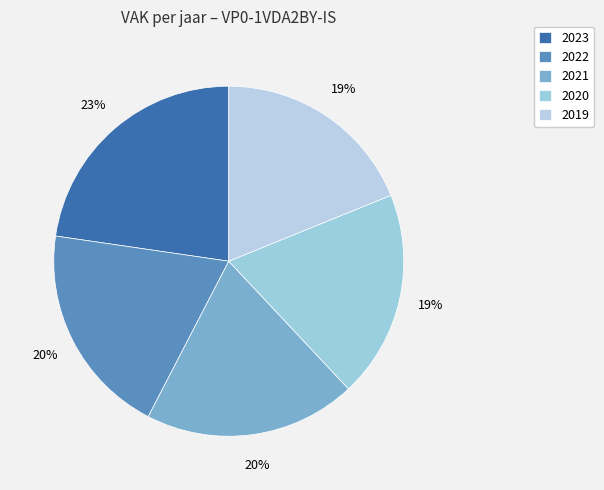

To the nearest percent, what portion does 2019 represent?

19%